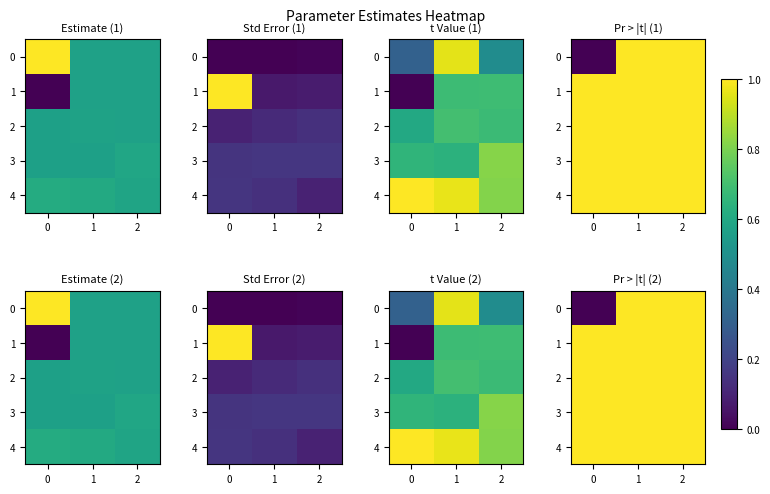

Rank the series at 2 from highest to lowest value.

2, 1, 4, 3, 0